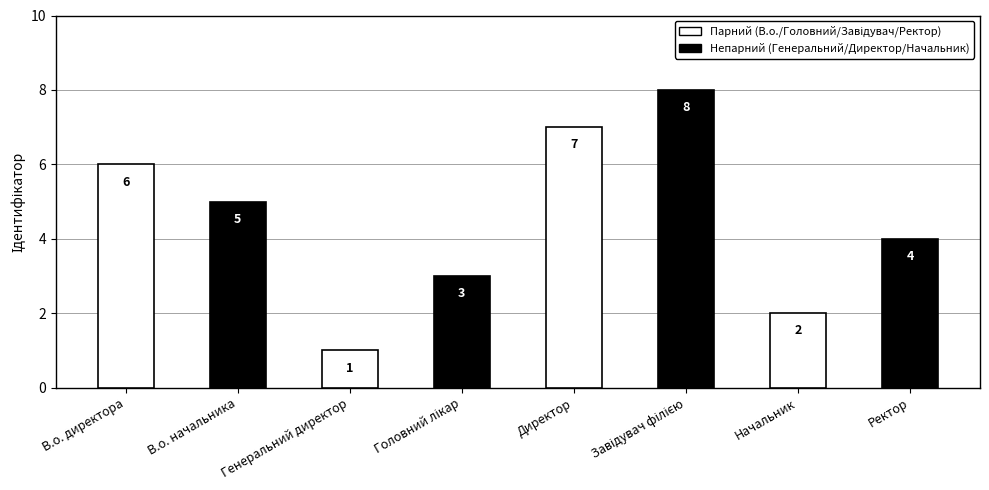

What is the approximate value at Начальник?

2